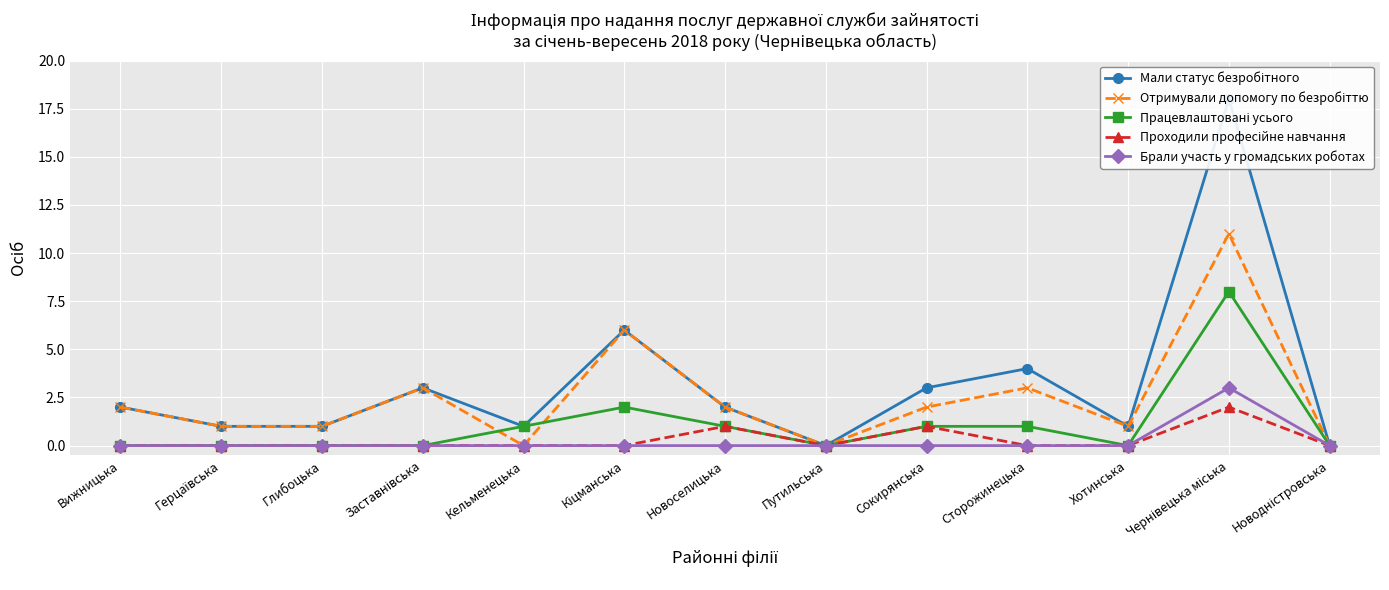

What is the difference between the maximum and minimum values in the Мали статус безробітного series?

18